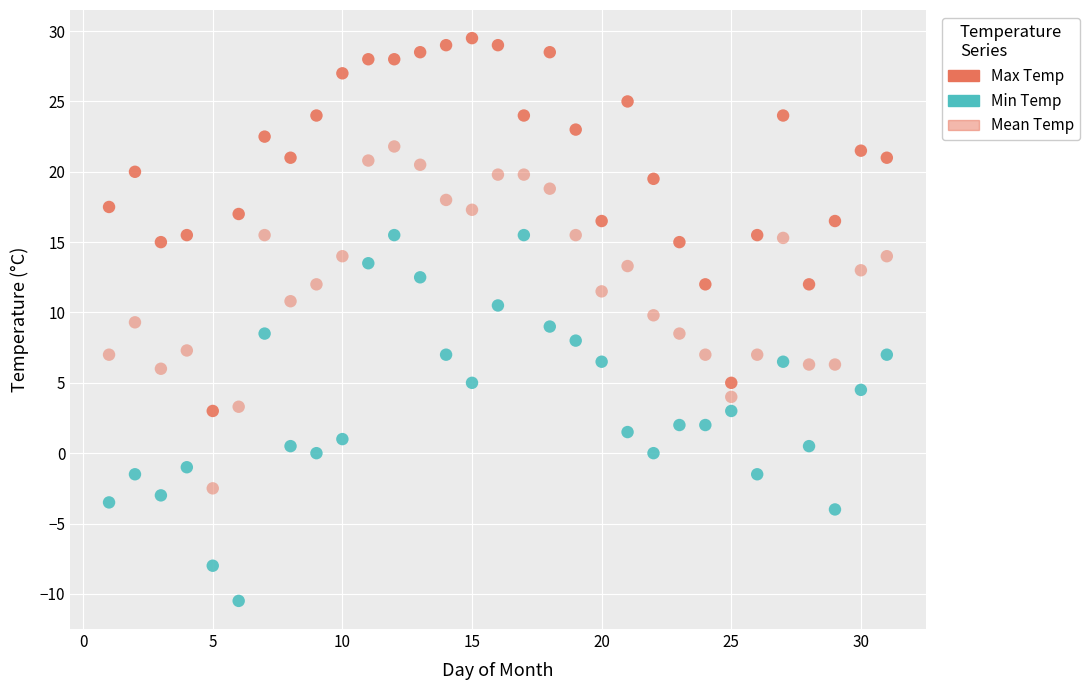

How many points are shown in the scatter plot?

93